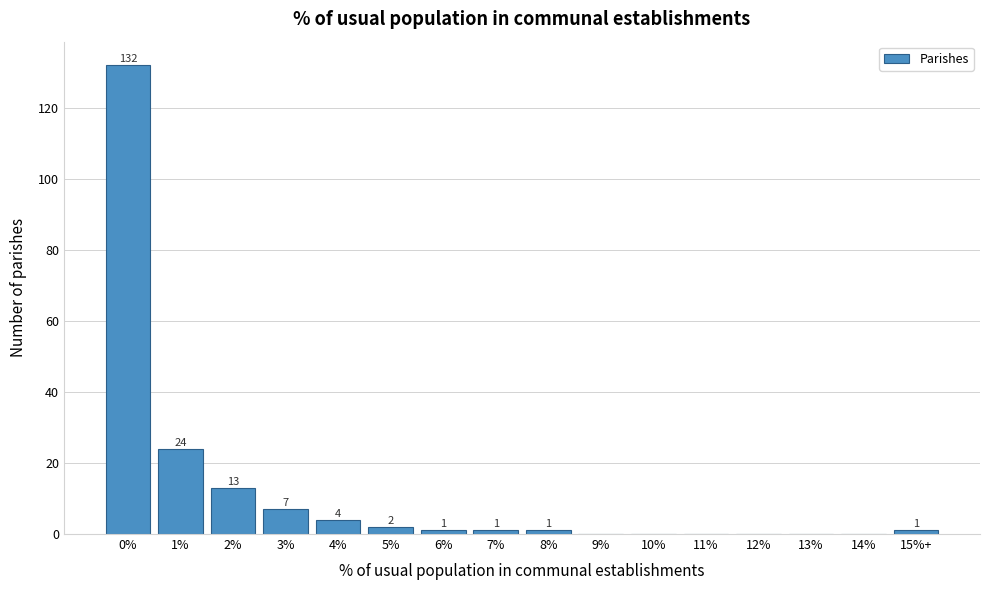

Reading left to right, what are all the values shown in this chart?

0%=132	1%=24	2%=13	3%=7	4%=4	5%=2	6%=1	7%=1	8%=1	9%=0	10%=0	11%=0	12%=0	13%=0	14%=0	15%+=1